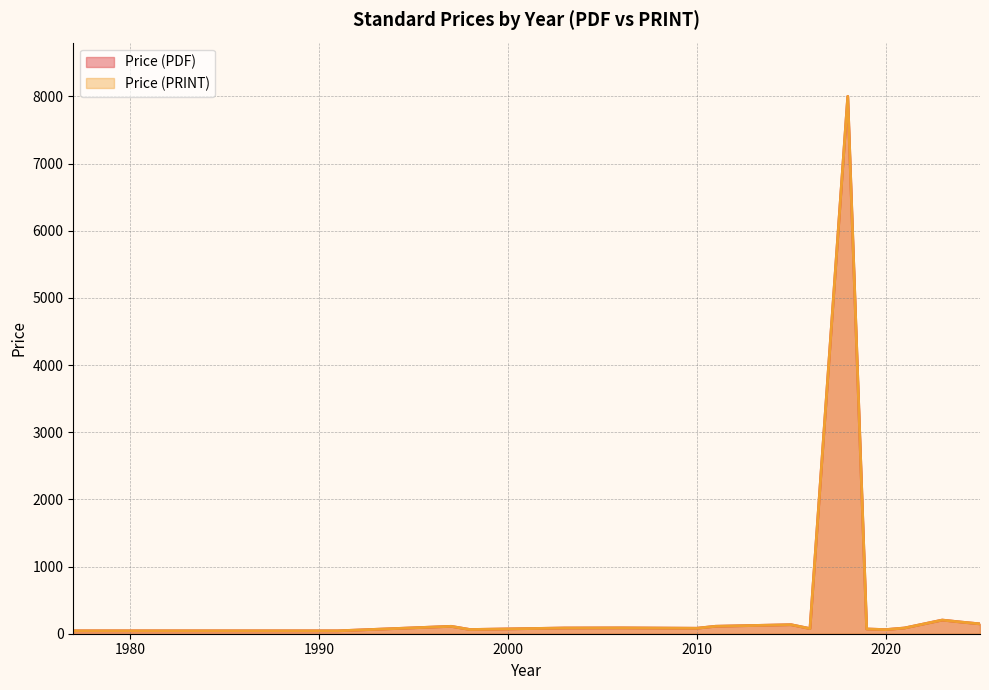

The Price (PRINT) series shows 15.4 at 1998. True or false?

False